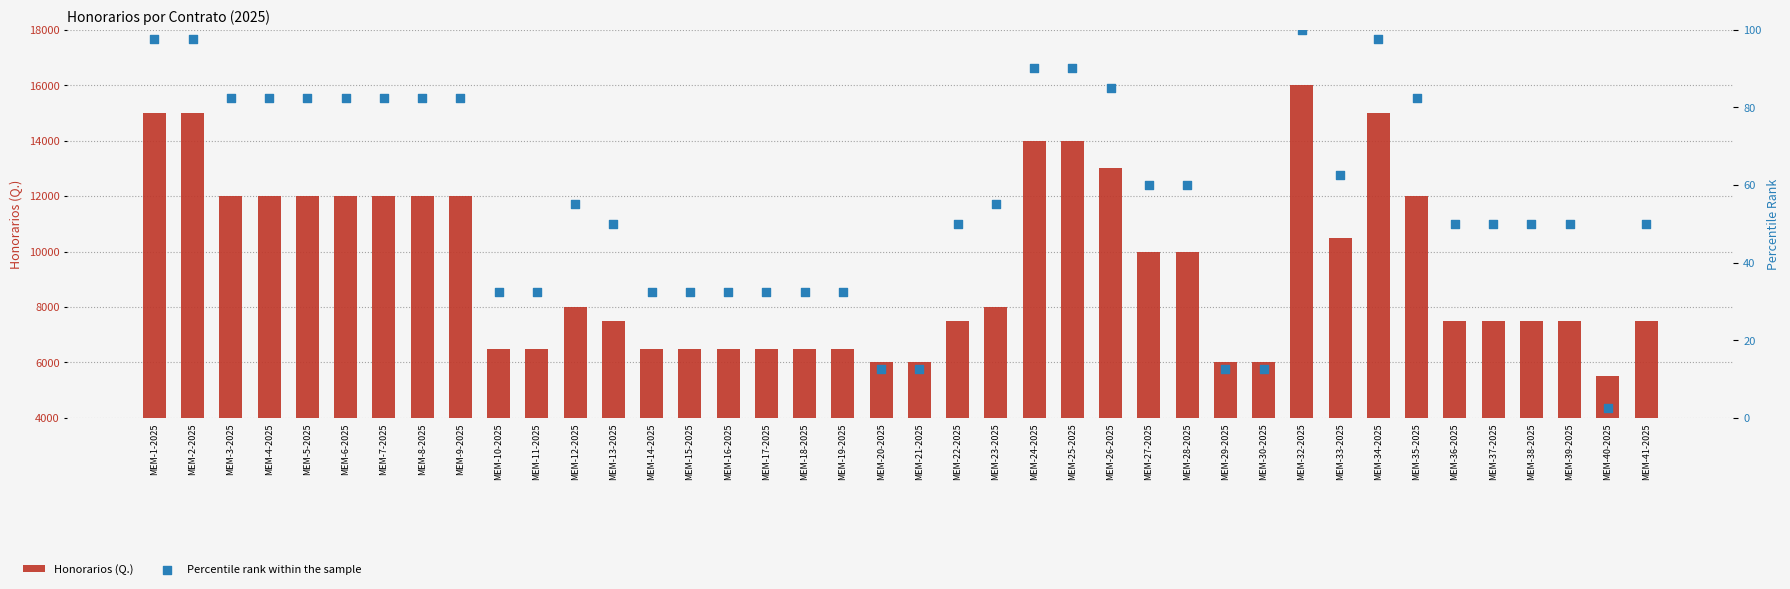

Which series contains the lowest Y value?

Percentile rank within the sample